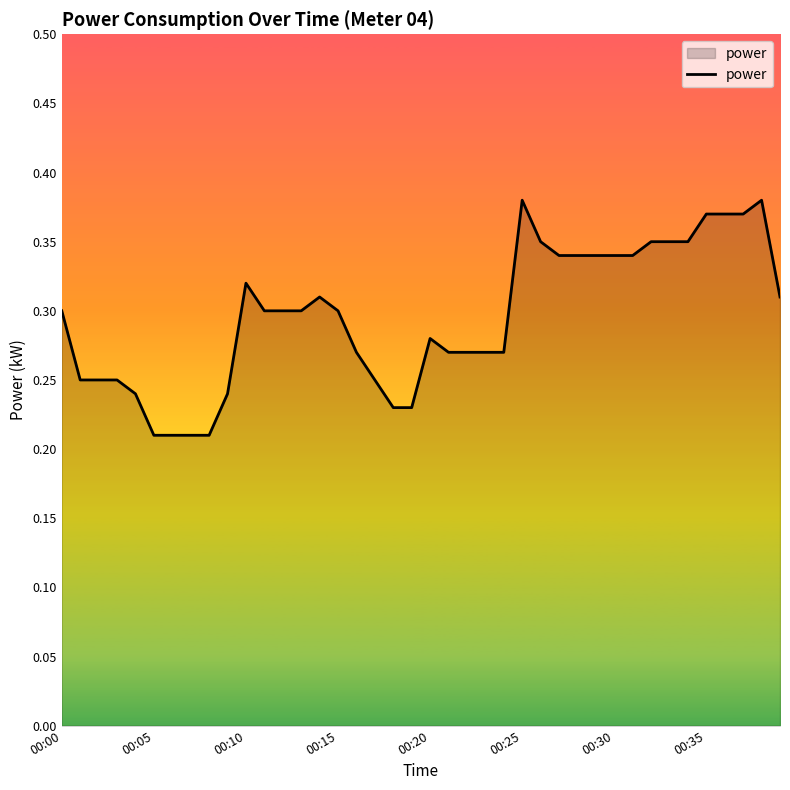

Does the chart display data point markers on the line(s)?

No